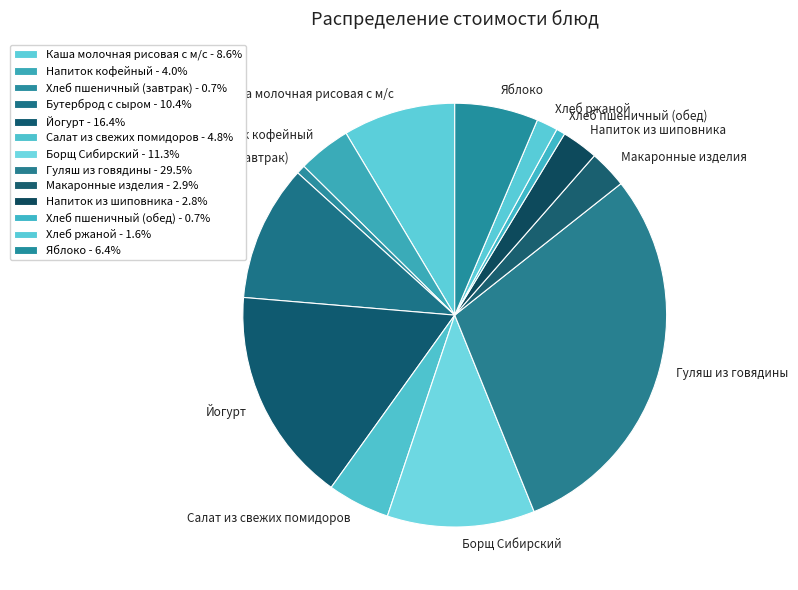

Do Хлеб пшеничный (обед) and Борщ Сибирский together represent more than half of the pie?

No